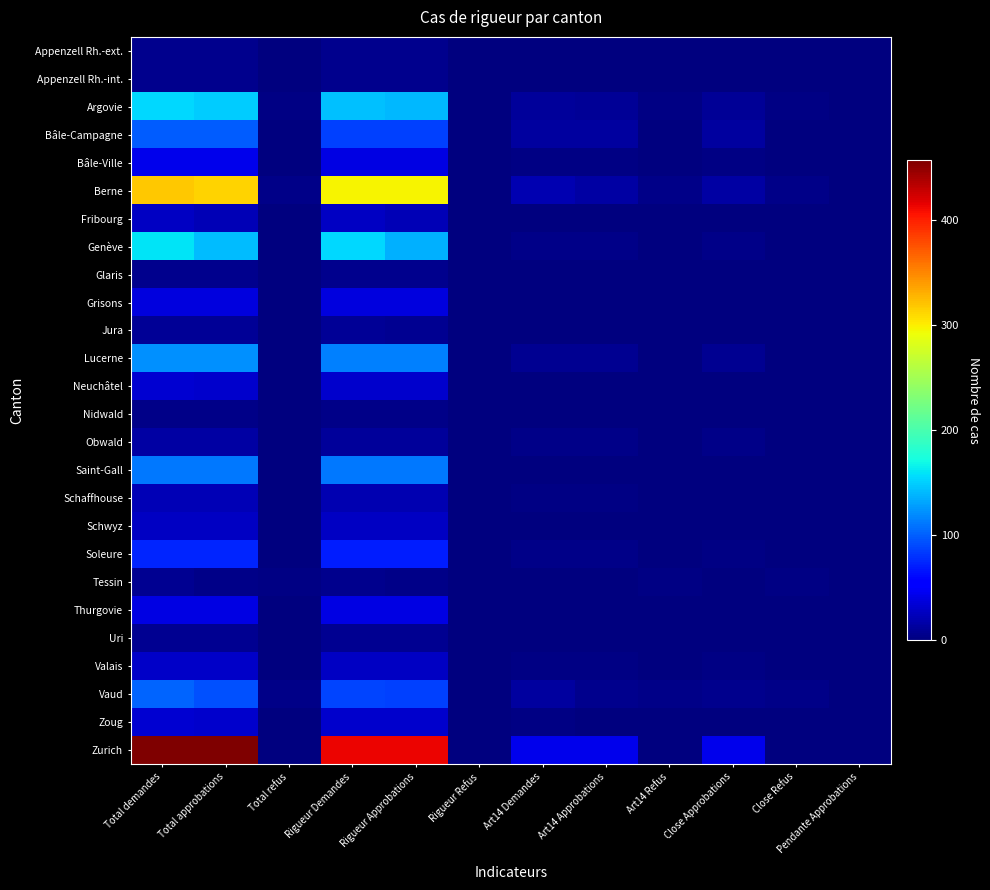

Reading right to left, list all the values displayed in this chart.

Appenzell Rh.-ext.: Pendante Approbations=0	Close Refus=0	Close Approbations=0	Art14 Refus=0	Art14 Approbations=0	Art14 Demandes=0	Rigueur Refus=0	Rigueur Approbations=7	Rigueur Demandes=7	Total refus=0	Total approbations=7	Total demandes=7
Appenzell Rh.-int.: Pendante Approbations=0	Close Refus=0	Close Approbations=1	Art14 Refus=0	Art14 Approbations=1	Art14 Demandes=1	Rigueur Refus=0	Rigueur Approbations=6	Rigueur Demandes=6	Total refus=0	Total approbations=7	Total demandes=7
Argovie: Pendante Approbations=0	Close Refus=2	Close Approbations=9	Art14 Refus=2	Art14 Approbations=9	Art14 Demandes=12	Rigueur Refus=0	Rigueur Approbations=140	Rigueur Demandes=143	Total refus=2	Total approbations=149	Total demandes=155
Bâle-Campagne: Pendante Approbations=0	Close Refus=0	Close Approbations=13	Art14 Refus=0	Art14 Approbations=13	Art14 Demandes=13	Rigueur Refus=0	Rigueur Approbations=86	Rigueur Demandes=86	Total refus=0	Total approbations=99	Total demandes=99
Bâle-Ville: Pendante Approbations=0	Close Refus=0	Close Approbations=3	Art14 Refus=0	Art14 Approbations=3	Art14 Demandes=3	Rigueur Refus=0	Rigueur Approbations=41	Rigueur Demandes=41	Total refus=0	Total approbations=44	Total demandes=44
Berne: Pendante Approbations=0	Close Refus=4	Close Approbations=16	Art14 Refus=4	Art14 Approbations=16	Art14 Demandes=20	Rigueur Refus=0	Rigueur Approbations=298	Rigueur Demandes=298	Total refus=4	Total approbations=314	Total demandes=318
Fribourg: Pendante Approbations=1	Close Refus=1	Close Approbations=0	Art14 Refus=1	Art14 Approbations=1	Art14 Demandes=1	Rigueur Refus=0	Rigueur Approbations=22	Rigueur Demandes=27	Total refus=1	Total approbations=23	Total demandes=28
Genève: Pendante Approbations=1	Close Refus=0	Close Approbations=4	Art14 Refus=0	Art14 Approbations=5	Art14 Demandes=5	Rigueur Refus=0	Rigueur Approbations=137	Rigueur Demandes=155	Total refus=0	Total approbations=142	Total demandes=160
Glaris: Pendante Approbations=0	Close Refus=0	Close Approbations=0	Art14 Refus=0	Art14 Approbations=0	Art14 Demandes=0	Rigueur Refus=0	Rigueur Approbations=6	Rigueur Demandes=6	Total refus=0	Total approbations=6	Total demandes=6
Grisons: Pendante Approbations=0	Close Refus=0	Close Approbations=0	Art14 Refus=0	Art14 Approbations=0	Art14 Demandes=0	Rigueur Refus=0	Rigueur Approbations=39	Rigueur Demandes=39	Total refus=0	Total approbations=39	Total demandes=39
Jura: Pendante Approbations=0	Close Refus=0	Close Approbations=1	Art14 Refus=0	Art14 Approbations=1	Art14 Demandes=1	Rigueur Refus=0	Rigueur Approbations=8	Rigueur Demandes=9	Total refus=0	Total approbations=9	Total demandes=10
Lucerne: Pendante Approbations=0	Close Refus=0	Close Approbations=8	Art14 Refus=0	Art14 Approbations=8	Art14 Demandes=8	Rigueur Refus=0	Rigueur Approbations=115	Rigueur Demandes=115	Total refus=0	Total approbations=123	Total demandes=123
Neuchâtel: Pendante Approbations=1	Close Refus=0	Close Approbations=0	Art14 Refus=0	Art14 Approbations=1	Art14 Demandes=1	Rigueur Refus=0	Rigueur Approbations=31	Rigueur Demandes=32	Total refus=0	Total approbations=32	Total demandes=33
Nidwald: Pendante Approbations=0	Close Refus=0	Close Approbations=0	Art14 Refus=0	Art14 Approbations=0	Art14 Demandes=0	Rigueur Refus=0	Rigueur Approbations=5	Rigueur Demandes=5	Total refus=0	Total approbations=5	Total demandes=5
Obwald: Pendante Approbations=0	Close Refus=0	Close Approbations=4	Art14 Refus=0	Art14 Approbations=4	Art14 Demandes=4	Rigueur Refus=0	Rigueur Approbations=11	Rigueur Demandes=11	Total refus=0	Total approbations=15	Total demandes=15
Saint-Gall: Pendante Approbations=0	Close Refus=0	Close Approbations=0	Art14 Refus=0	Art14 Approbations=0	Art14 Demandes=0	Rigueur Refus=0	Rigueur Approbations=111	Rigueur Demandes=111	Total refus=0	Total approbations=111	Total demandes=111
Schaffhouse: Pendante Approbations=1	Close Refus=0	Close Approbations=1	Art14 Refus=0	Art14 Approbations=2	Art14 Demandes=2	Rigueur Refus=0	Rigueur Approbations=20	Rigueur Demandes=20	Total refus=0	Total approbations=22	Total demandes=22
Schwyz: Pendante Approbations=0	Close Refus=0	Close Approbations=0	Art14 Refus=0	Art14 Approbations=0	Art14 Demandes=0	Rigueur Refus=0	Rigueur Approbations=28	Rigueur Demandes=28	Total refus=0	Total approbations=28	Total demandes=28
Soleure: Pendante Approbations=1	Close Refus=0	Close Approbations=3	Art14 Refus=0	Art14 Approbations=4	Art14 Demandes=4	Rigueur Refus=0	Rigueur Approbations=70	Rigueur Demandes=70	Total refus=0	Total approbations=74	Total demandes=74
Tessin: Pendante Approbations=0	Close Refus=2	Close Approbations=0	Art14 Refus=2	Art14 Approbations=0	Art14 Demandes=1	Rigueur Refus=0	Rigueur Approbations=5	Rigueur Demandes=7	Total refus=2	Total approbations=5	Total demandes=8
Thurgovie: Pendante Approbations=0	Close Refus=0	Close Approbations=0	Art14 Refus=0	Art14 Approbations=0	Art14 Demandes=0	Rigueur Refus=0	Rigueur Approbations=41	Rigueur Demandes=41	Total refus=0	Total approbations=41	Total demandes=41
Uri: Pendante Approbations=0	Close Refus=0	Close Approbations=0	Art14 Refus=0	Art14 Approbations=0	Art14 Demandes=0	Rigueur Refus=0	Rigueur Approbations=8	Rigueur Demandes=8	Total refus=0	Total approbations=8	Total demandes=8
Valais: Pendante Approbations=0	Close Refus=0	Close Approbations=2	Art14 Refus=0	Art14 Approbations=2	Art14 Demandes=2	Rigueur Refus=1	Rigueur Approbations=27	Rigueur Demandes=27	Total refus=1	Total approbations=29	Total demandes=29
Vaud: Pendante Approbations=0	Close Refus=5	Close Approbations=7	Art14 Refus=5	Art14 Approbations=7	Art14 Demandes=13	Rigueur Refus=0	Rigueur Approbations=86	Rigueur Demandes=89	Total refus=5	Total approbations=93	Total demandes=102
Zoug: Pendante Approbations=0	Close Refus=0	Close Approbations=1	Art14 Refus=0	Art14 Approbations=1	Art14 Demandes=2	Rigueur Refus=0	Rigueur Approbations=31	Rigueur Demandes=31	Total refus=0	Total approbations=32	Total demandes=33
Zurich: Pendante Approbations=0	Close Refus=0	Close Approbations=43	Art14 Refus=0	Art14 Approbations=43	Art14 Demandes=43	Rigueur Refus=0	Rigueur Approbations=414	Rigueur Demandes=414	Total refus=0	Total approbations=457	Total demandes=457